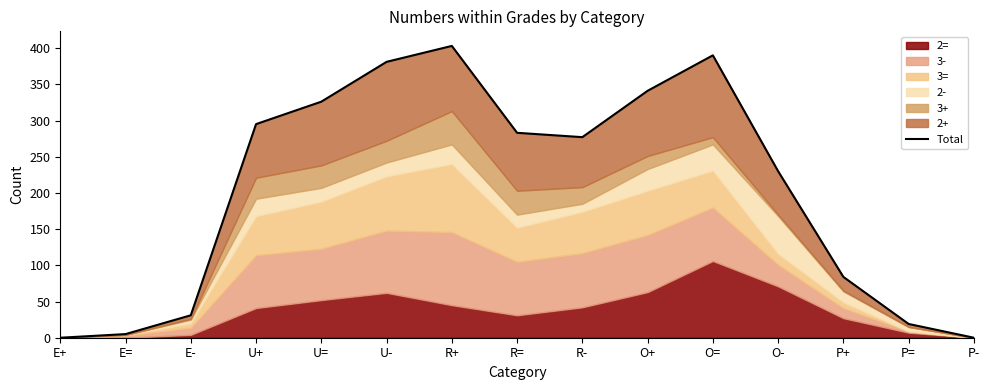

List the labels in order of value, smallest first.

E+, P-, E=, P=, E-, P+, O-, R-, R=, U+, U=, O+, U-, O=, R+